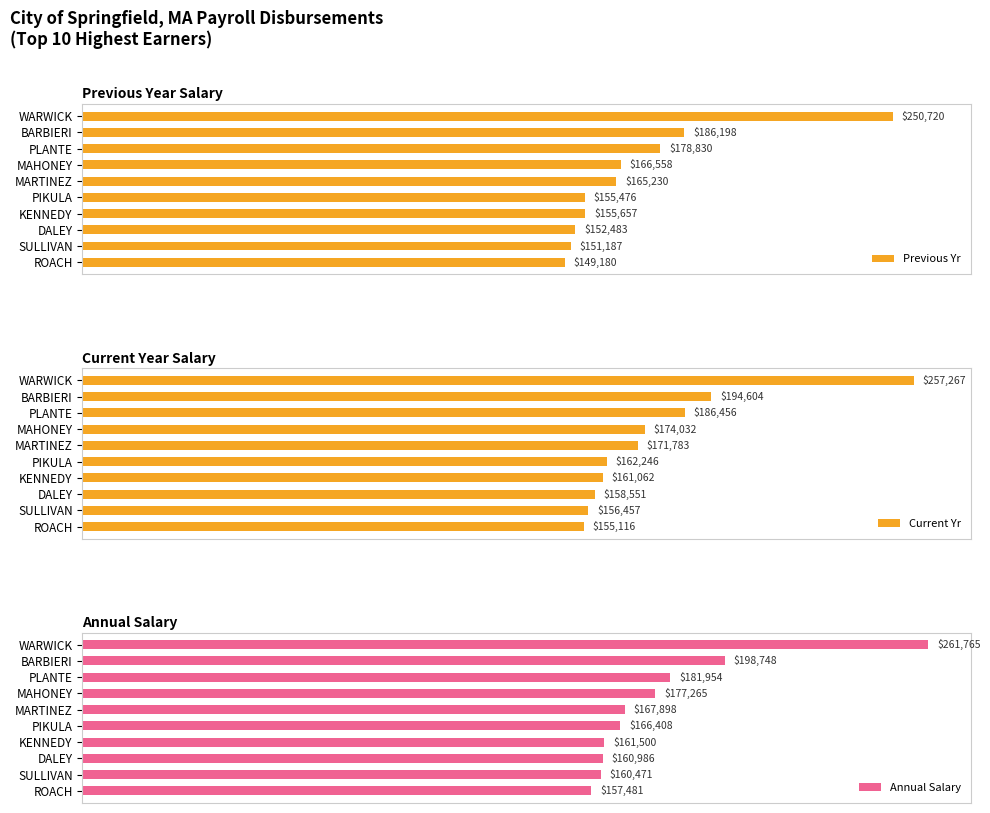

Reading right to left, extract all data points from this chart.

Previous Yr: 149180.0	151186.8	152482.7	155656.5	155475.6	165230.0	166558.1	178829.7	186198.2	250720.4
Current Yr: 155116.0	156457.4	158550.7	161061.7	162246.2	171782.7	174032.2	186456.0	194603.6	257266.8
Annual Salary: 157481.0	160470.5	160985.6	161500.3	166407.7	167898.1	177265.0	181954.5	198748.3	261764.5